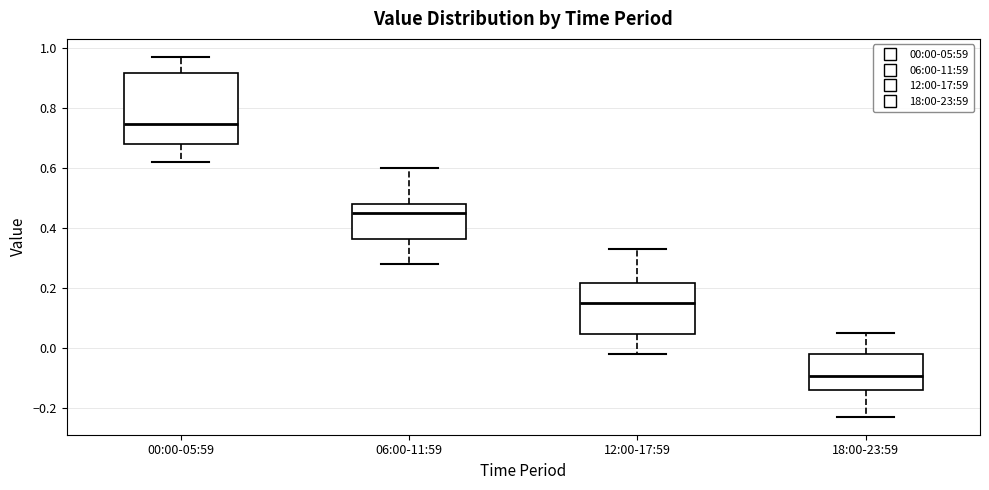

Where does the lower whisker of the box for 12:00-17:59 end on the y-axis? The values are not printed on the chart, so give them approximately, as read against the axis.

-0.02